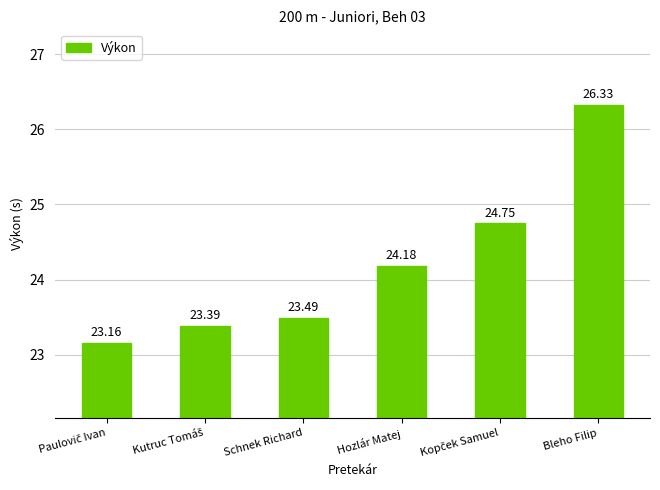

What is the difference between the maximum and second lowest values?

2.9